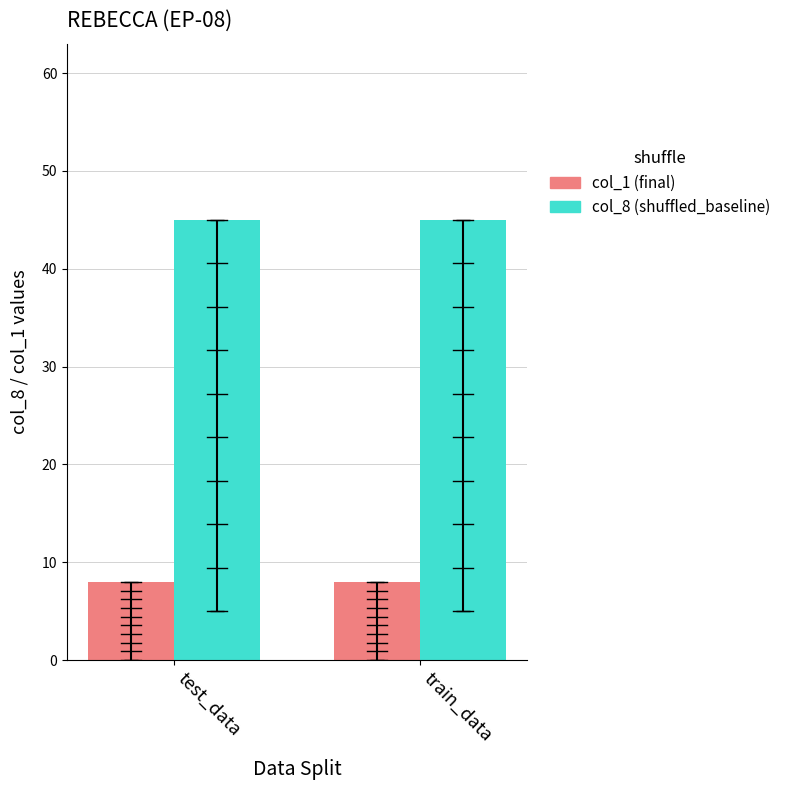

Is the value of col_8 (shuffled_baseline) at train_data greater than the value of col_1 (final) at test_data?

Yes